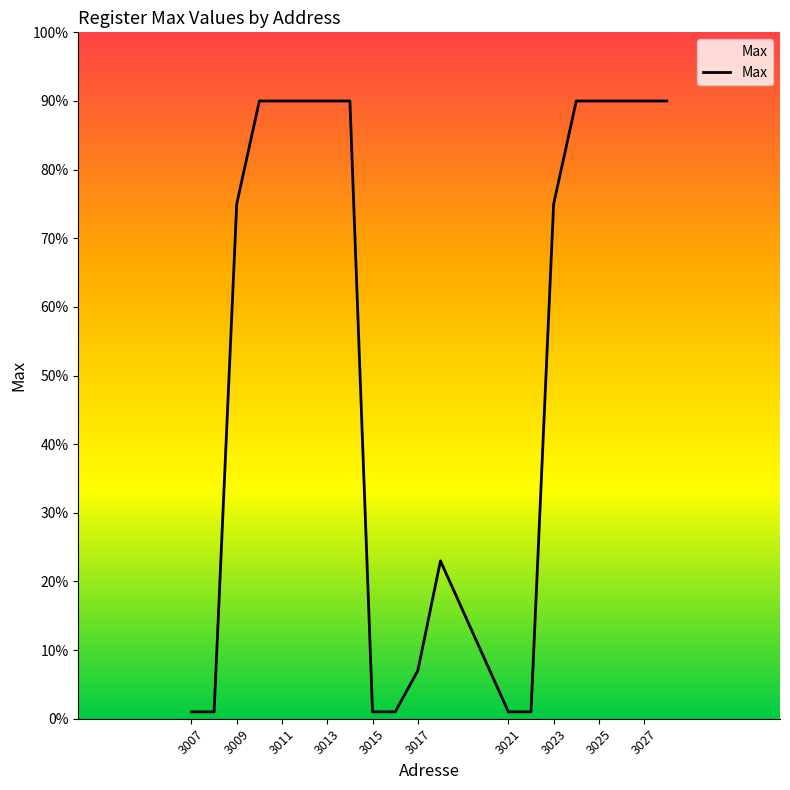

What is the difference between the maximum and minimum values?

89